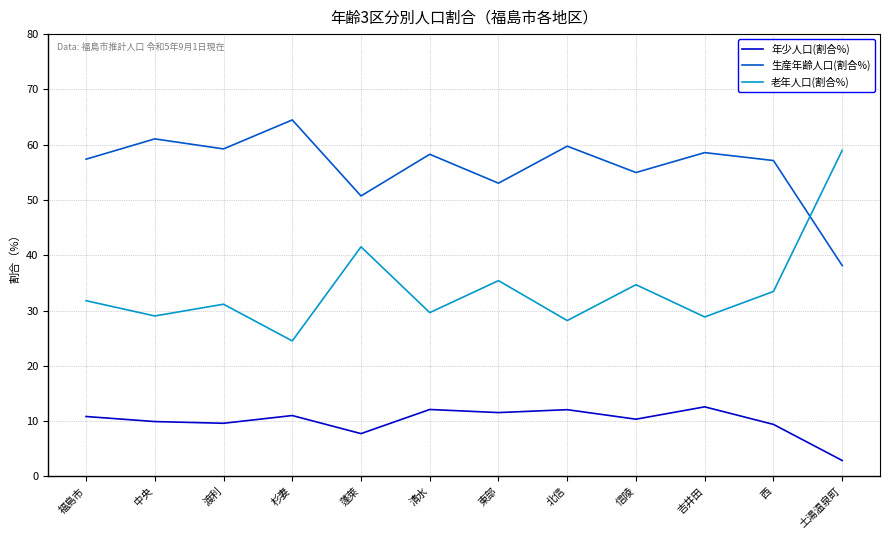

Where is the first local minimum for 老年人口(割合%)?

中央